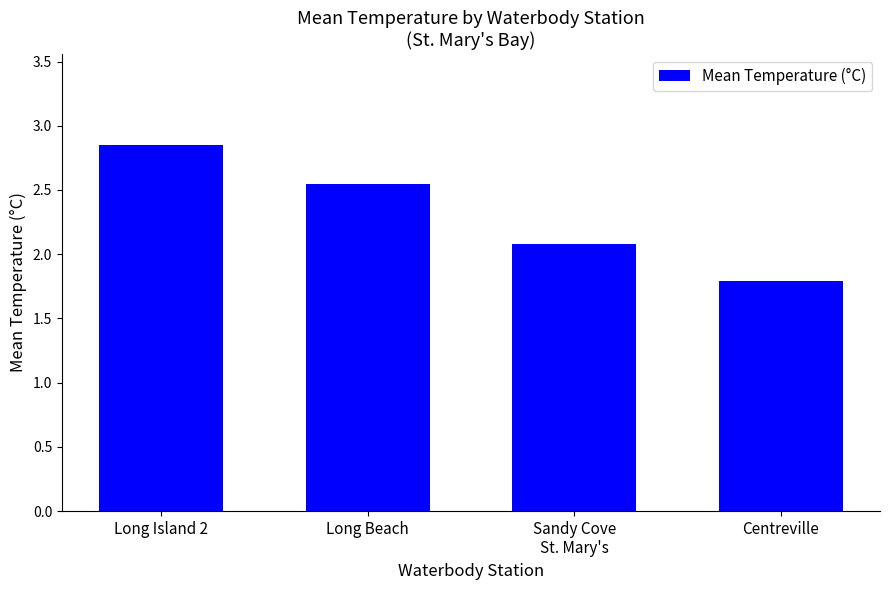

Rank the categories by value from highest to lowest.

Long Island 2, Long Beach, Sandy Cove
St. Mary's, Centreville